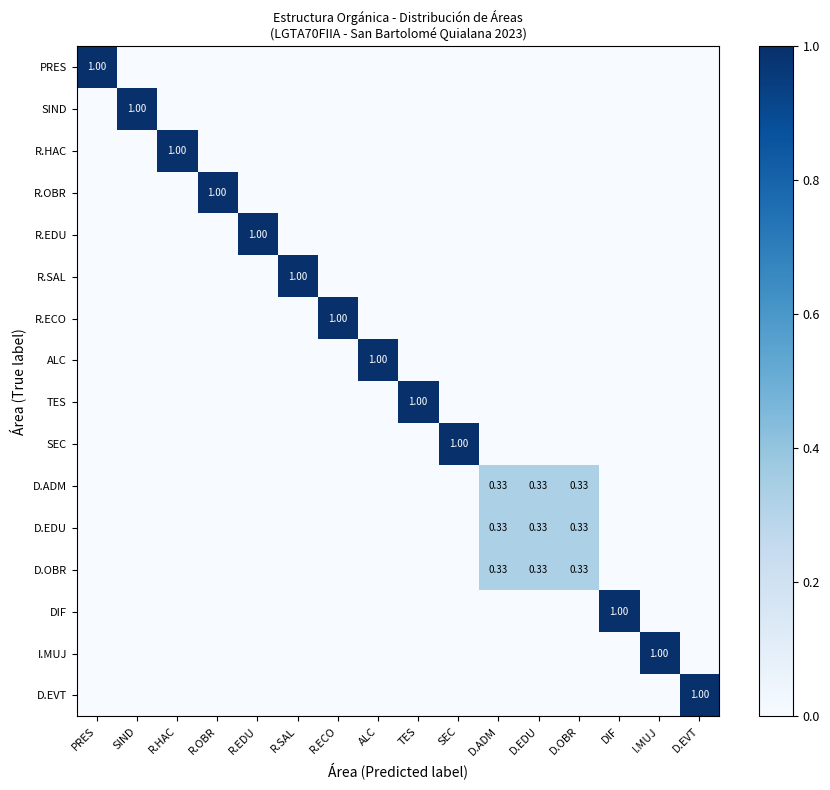

List the labels in order of R.SAL value, smallest first.

PRES, SIND, R.HAC, R.OBR, R.EDU, R.ECO, ALC, TES, SEC, D.ADM, D.EDU, D.OBR, DIF, I.MUJ, D.EVT, R.SAL